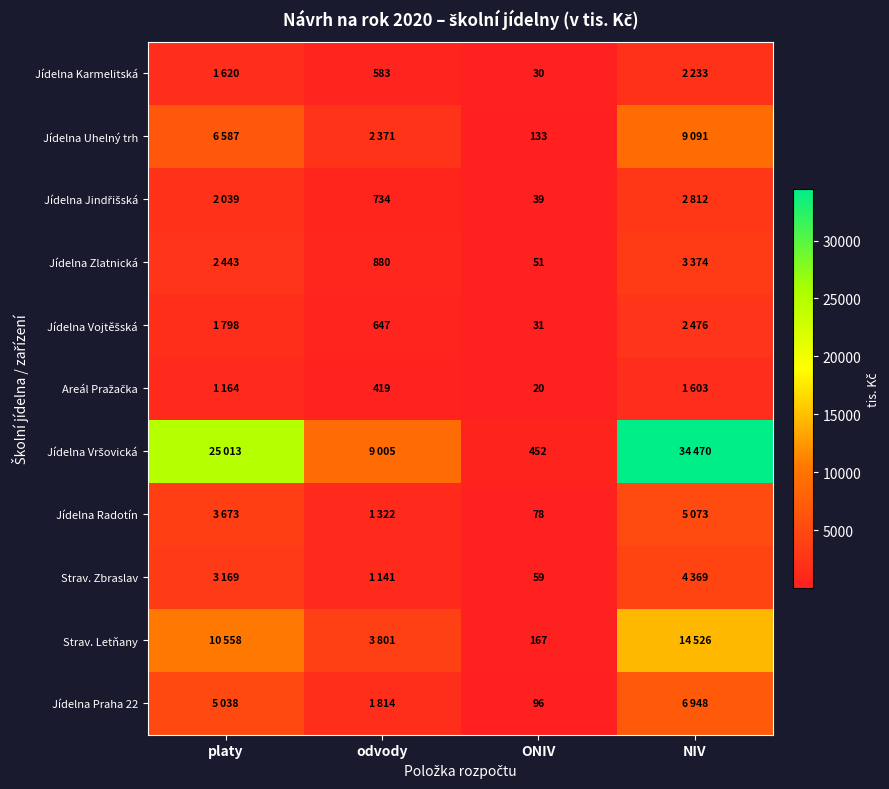

The Jídelna Radotín series shows 20 at ONIV. True or false?

False